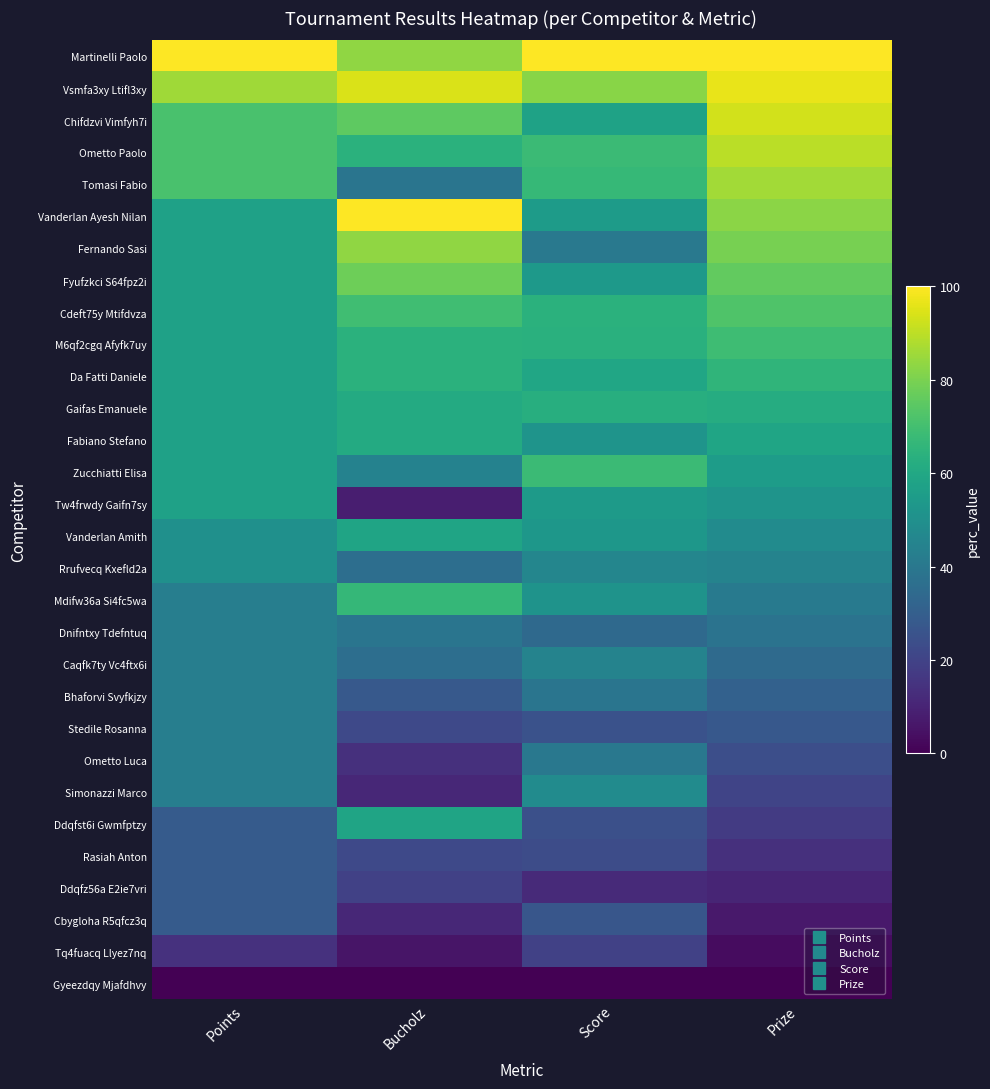

What is the spread (max minus min) of values at Bucholz?

100.0